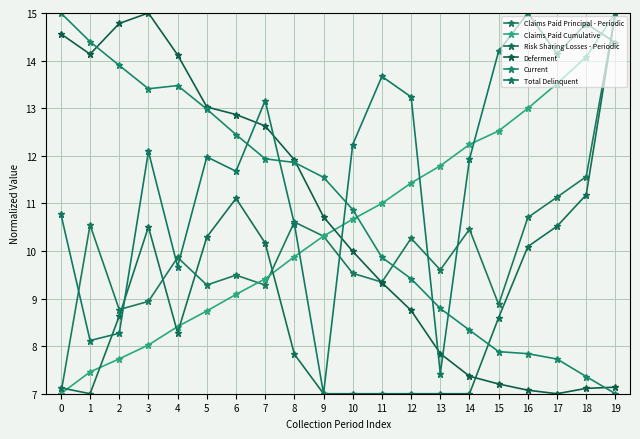

Read the Claims Paid Principal - Periodic value at 9.

10.3